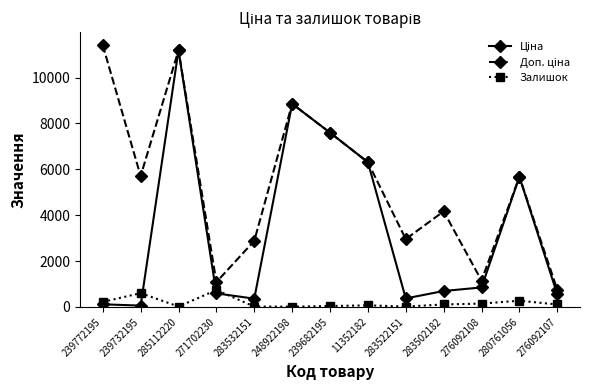

The Залишок series shows 11.0 at 248922198. True or false?

True